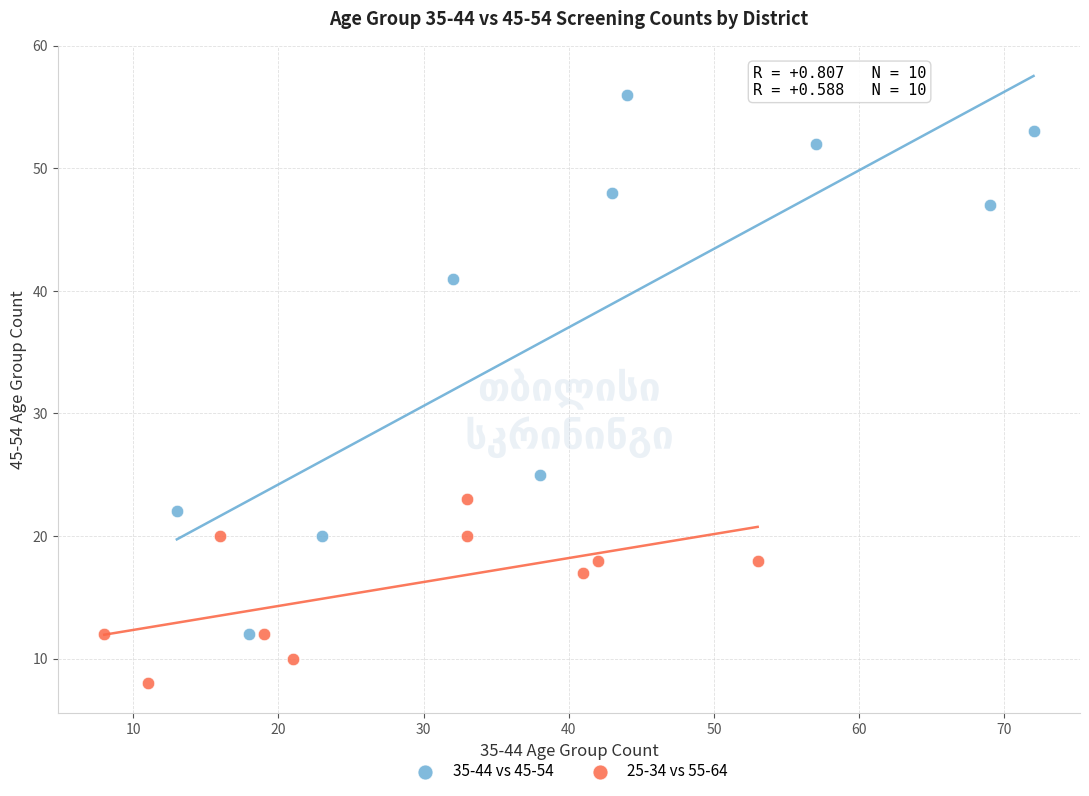

Which series reaches the minimum Y coordinate?

25-34 vs 55-64